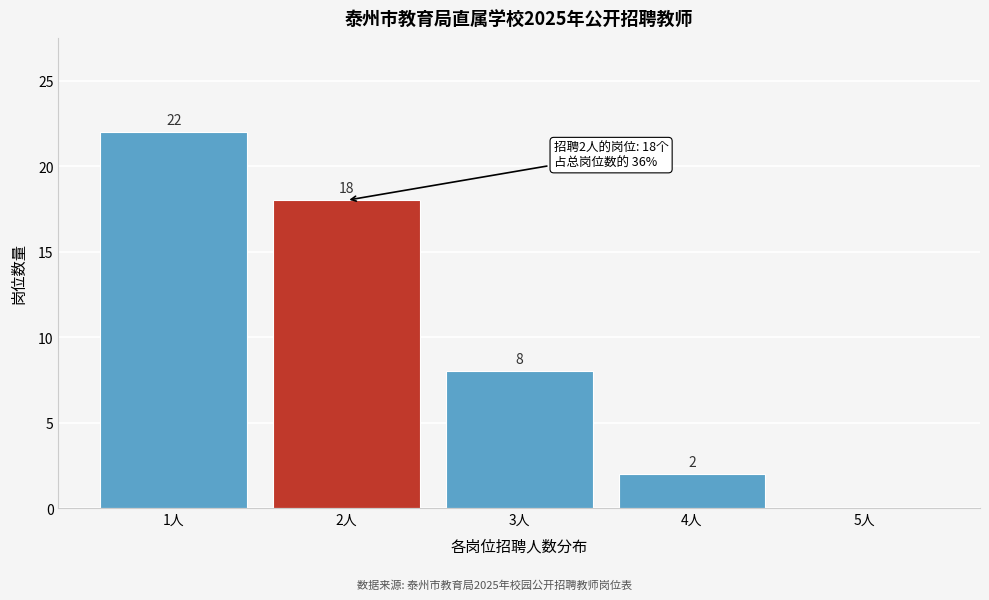

Reading left to right, transcribe all the data shown in this chart.

1人=22	2人=18	3人=8	4人=2	5人=0